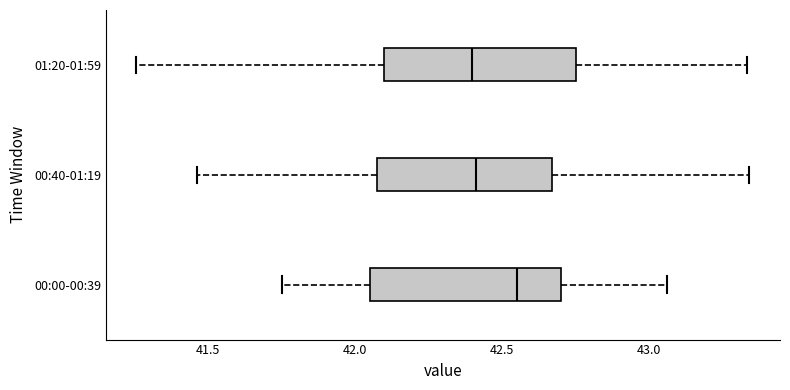

Reading bottom to top, transcribe this box plot: for each box, give where its median line is, the range the box spans, and where its two whiskers end, as read against the x-axis. The values are not printed on the chart, so give them approximately, as read against the axis.

00:00-00:39: median 42.55, box 42.05 to 42.70, whiskers 41.75 to 43.05
00:40-01:19: median 42.40, box 42.05 to 42.65, whiskers 41.45 to 43.35
01:20-01:59: median 42.40, box 42.10 to 42.75, whiskers 41.25 to 43.35